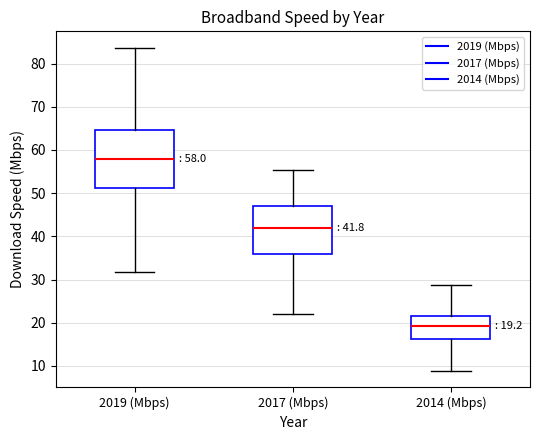

Which box is the tallest, from its lower edge to its upper edge?

2019 (Mbps)